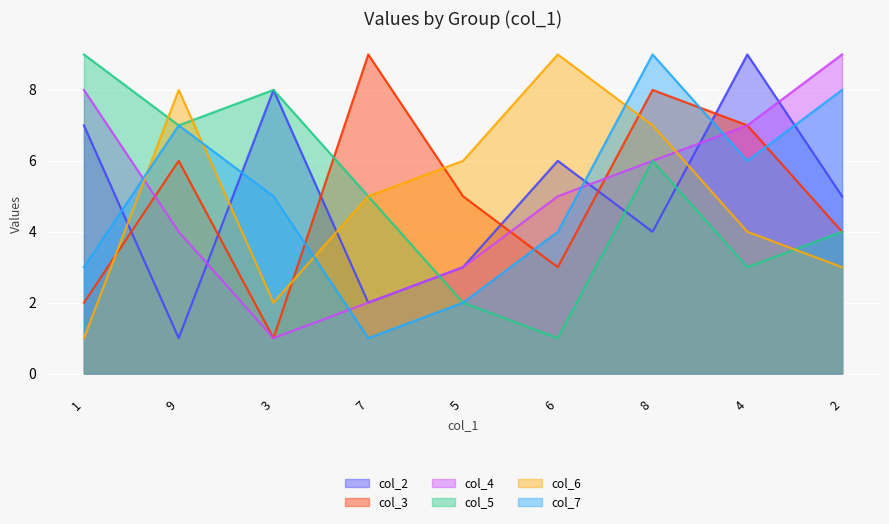

How many lines are shown in the chart?

6